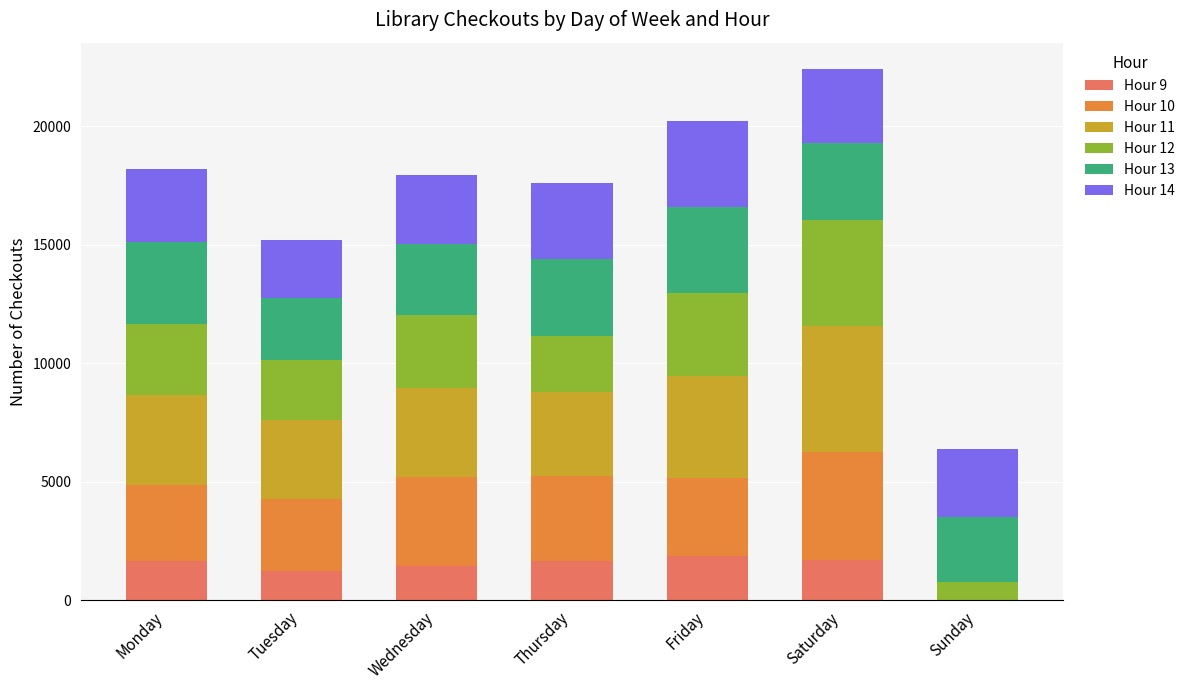

The value of Hour 9 at Friday is 1865. True or false?

True